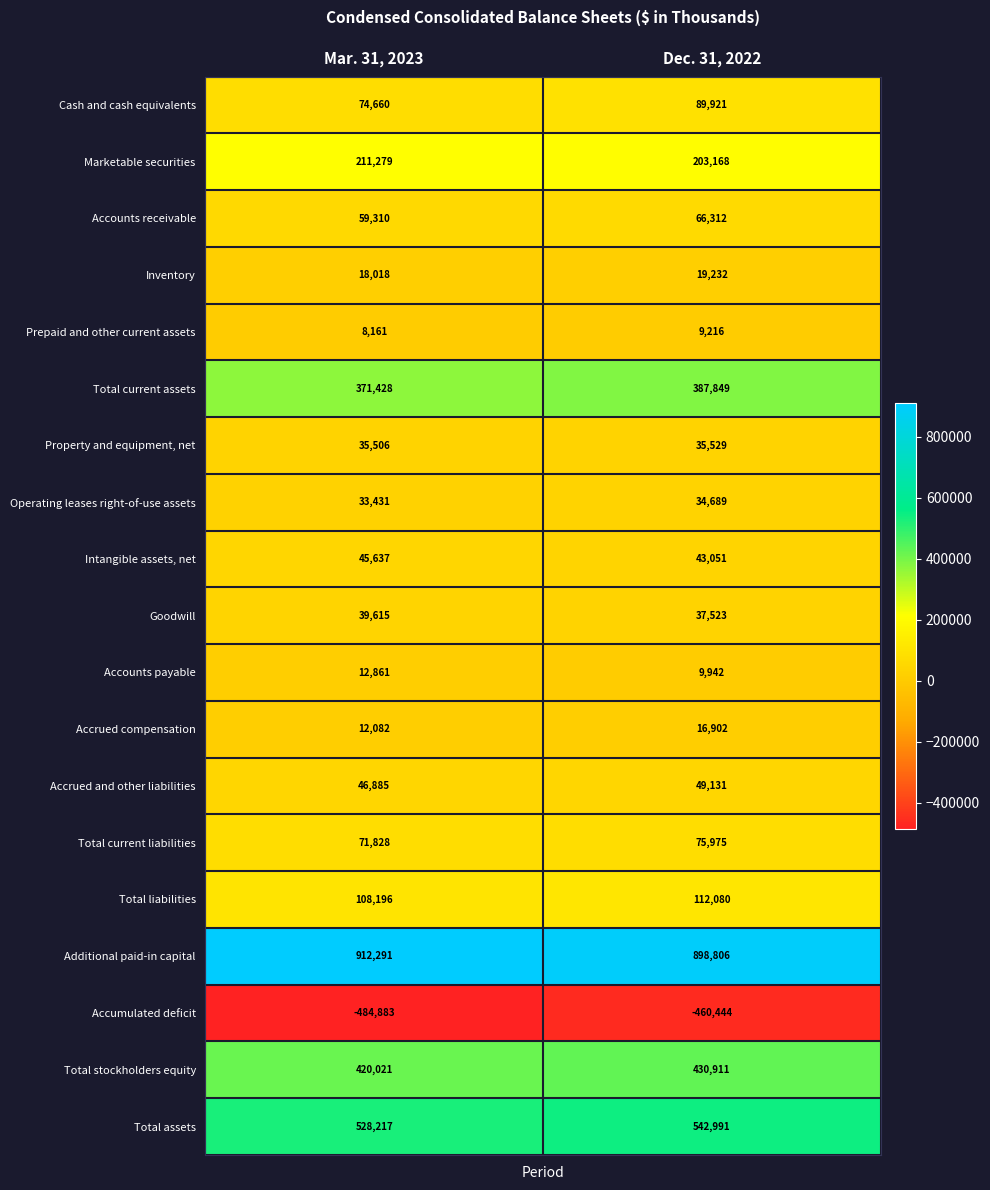

At which category is the sum across all series the highest?

Dec. 31, 2022